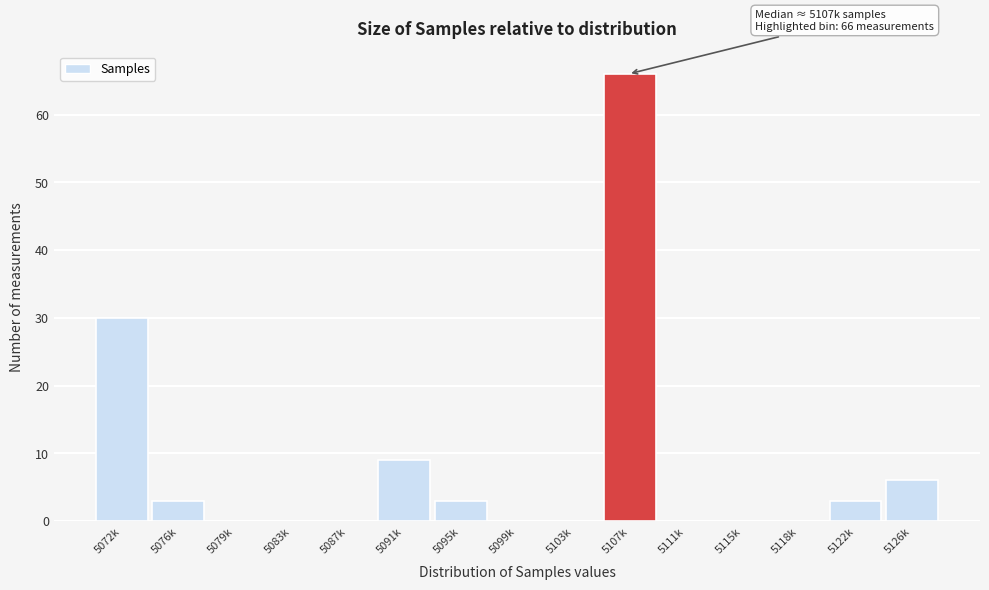

Reading right to left, what are all the values shown in this chart?

5126k=6	5122k=3	5118k=0	5115k=0	5111k=0	5107k=66	5103k=0	5099k=0	5095k=3	5091k=9	5087k=0	5083k=0	5079k=0	5076k=3	5072k=30